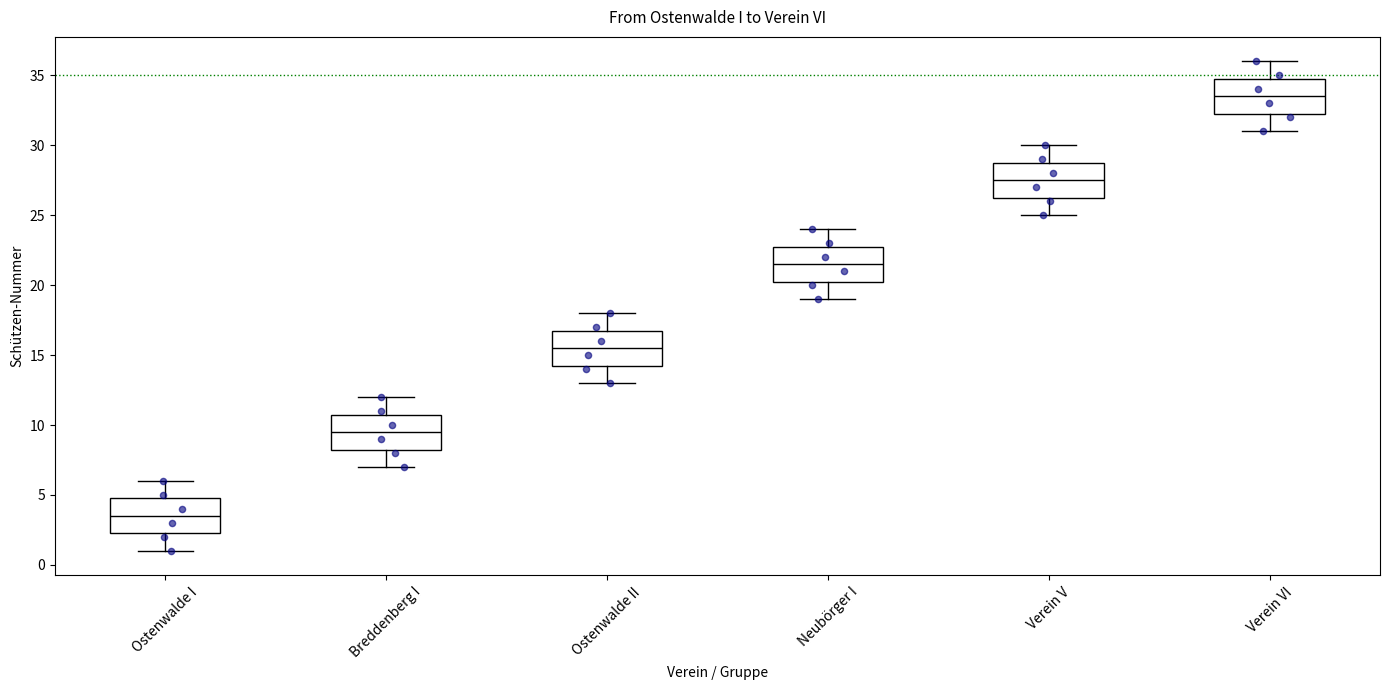

Reading left to right, read every box against the y-axis: the position of its median line, the range the box covers, and the ends of its whiskers. The values are not printed on the chart, so give them approximately, as read against the axis.

Ostenwalde I: median 3.5, box 2.5 to 5.0, whiskers 1.0 to 6.0
Breddenberg I: median 9.5, box 8.5 to 11.0, whiskers 7.0 to 12.0
Ostenwalde II: median 15.5, box 14.5 to 17.0, whiskers 13.0 to 18.0
Neubörger I: median 21.5, box 20.5 to 23.0, whiskers 19.0 to 24.0
Verein V: median 27.5, box 26.5 to 29.0, whiskers 25.0 to 30.0
Verein VI: median 33.5, box 32.5 to 35.0, whiskers 31.0 to 36.0